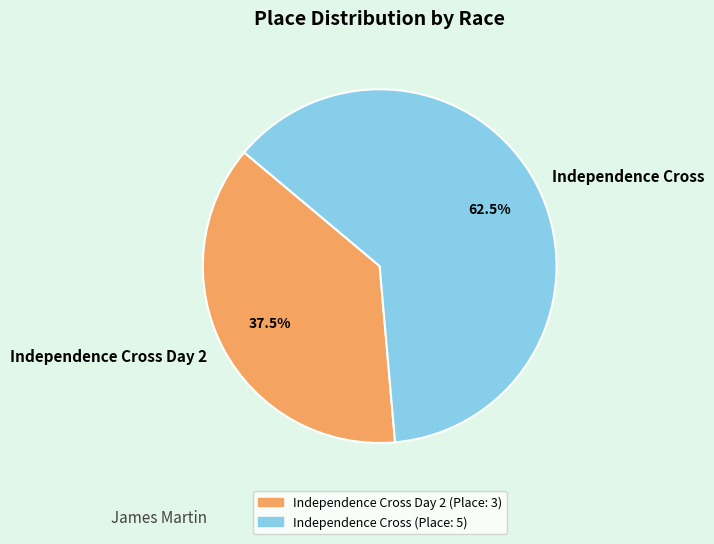

The Independence Cross Day 2 slice represents 32% of the pie. True or false?

False